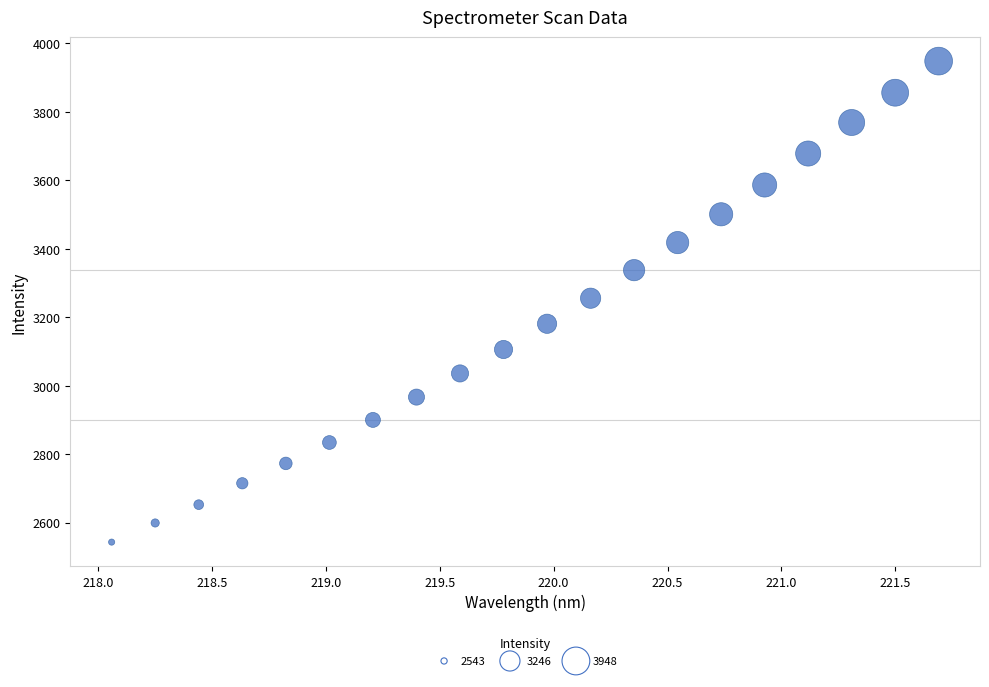

What is the range of X values (max minus min)?

3.6